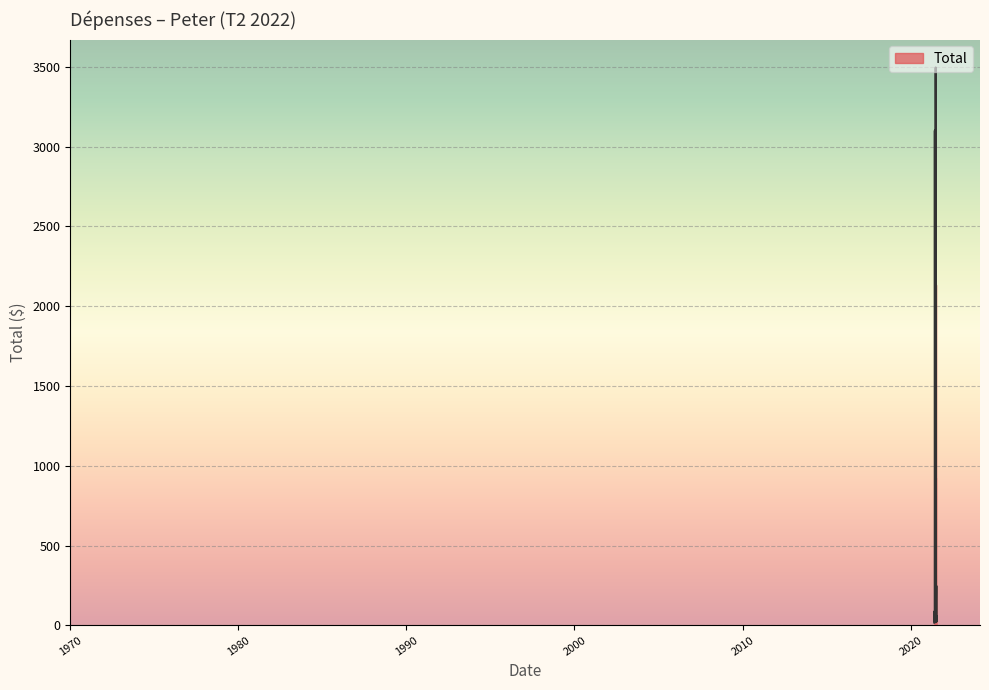

True or false: the data has more than 2 interior local peaks.

True